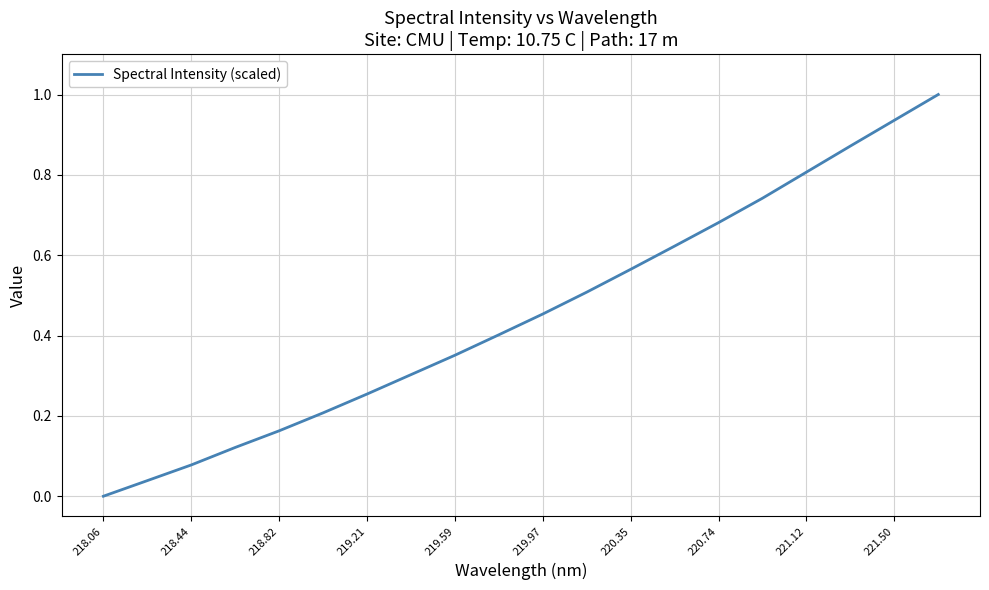

Does the chart display data point markers on the line(s)?

No